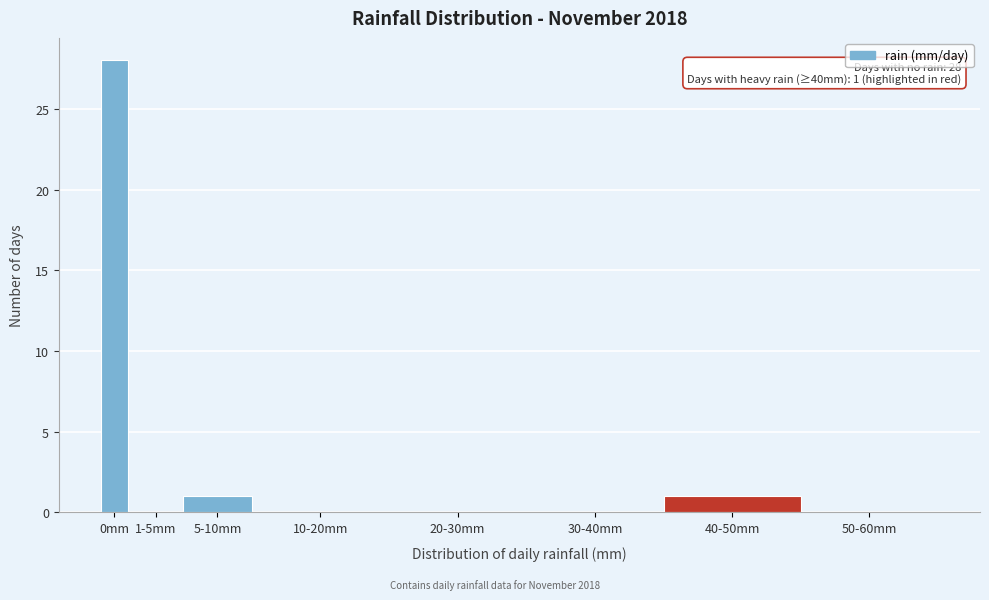

Reading left to right, list all the values displayed in this chart.

0mm=28	1-5mm=0	5-10mm=1	10-20mm=0	20-30mm=0	30-40mm=0	40-50mm=1	50-60mm=0